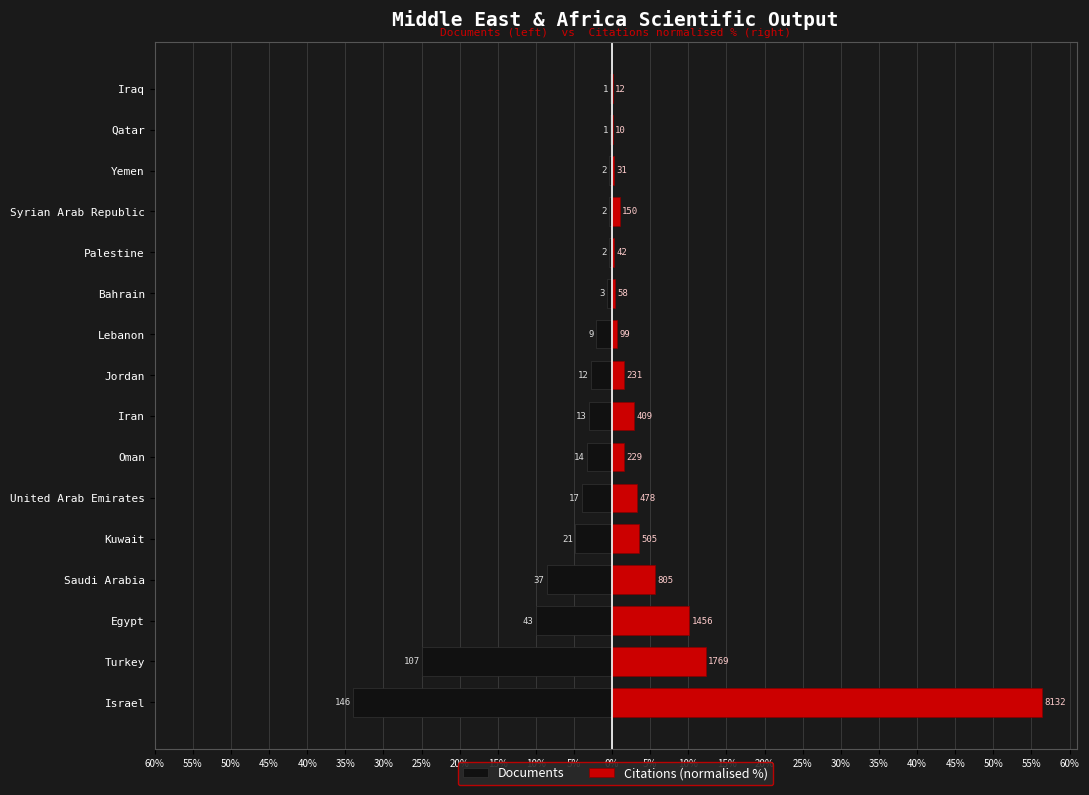

Which has a higher value, Jordan or Kuwait?

Jordan